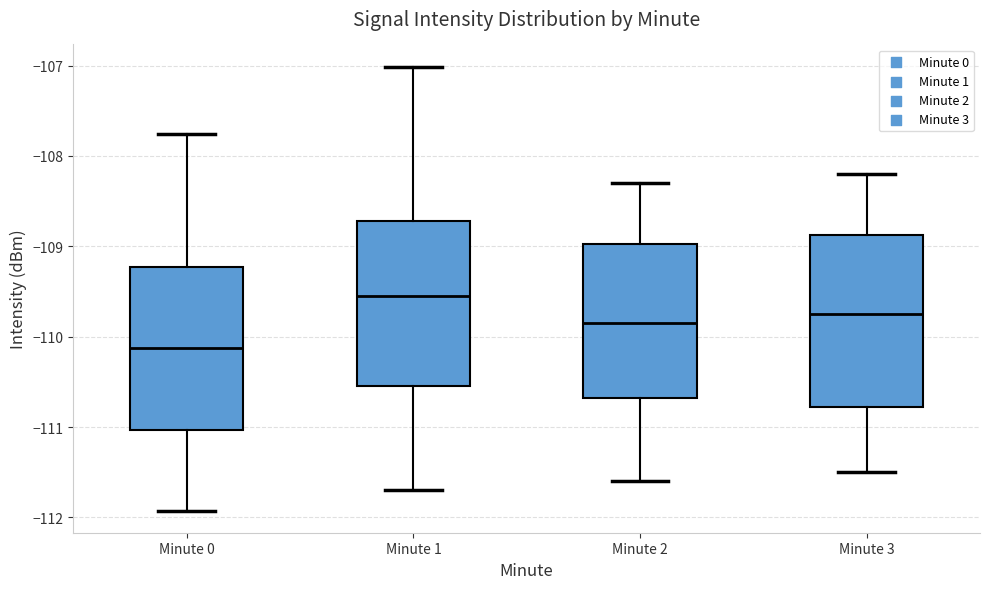

Reading left to right, read every box against the y-axis: the position of its median line, the range the box covers, and the ends of its whiskers. The values are not printed on the chart, so give them approximately, as read against the axis.

Minute 0: median -110.1, box -111.0 to -109.2, whiskers -111.9 to -107.8
Minute 1: median -109.5, box -110.5 to -108.7, whiskers -111.7 to -107.0
Minute 2: median -109.8, box -110.7 to -109.0, whiskers -111.6 to -108.3
Minute 3: median -109.7, box -110.8 to -108.9, whiskers -111.5 to -108.2